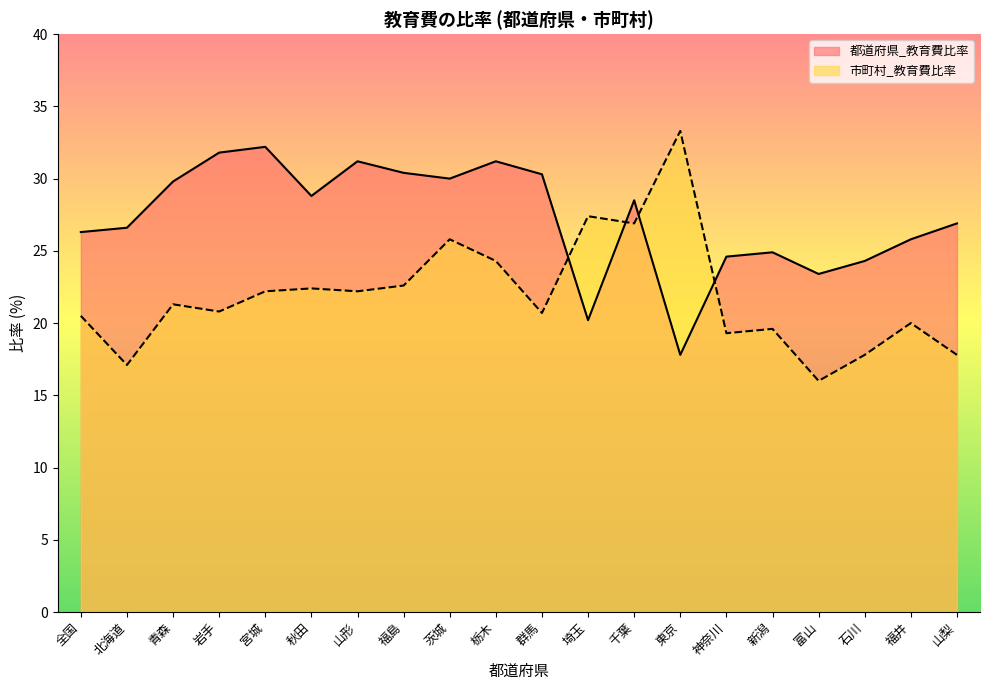

How many data points in 都道府県_教育費比率 are above 28?

10